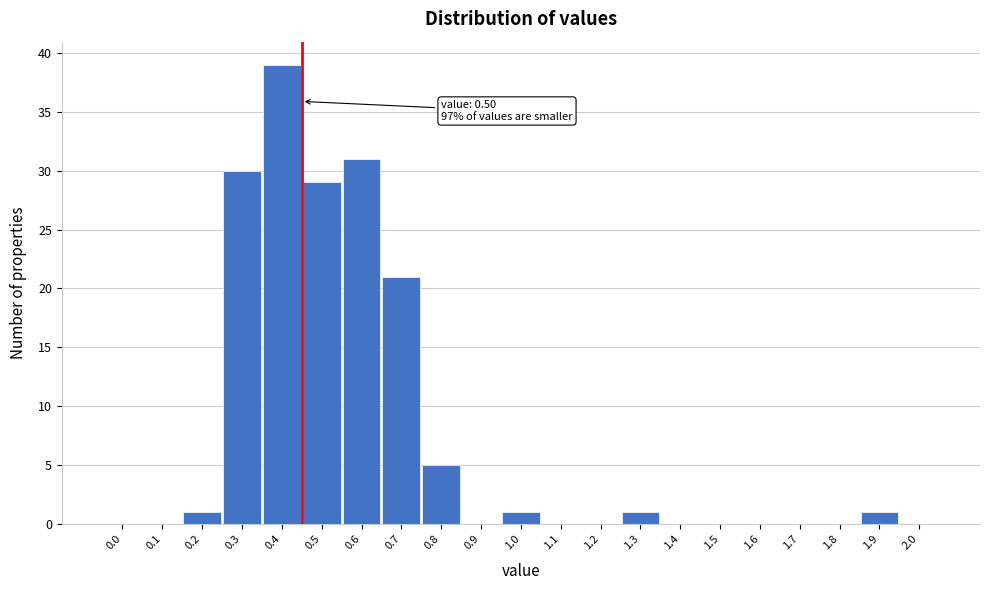

Reading left to right, transcribe all the data shown in this chart.

0.0=0	0.1=0	0.2=1	0.3=30	0.4=39	0.5=29	0.6=31	0.7=21	0.8=5	0.9=0	1.0=1	1.1=0	1.2=0	1.3=1	1.4=0	1.5=0	1.6=0	1.7=0	1.8=0	1.9=1	2.0=0